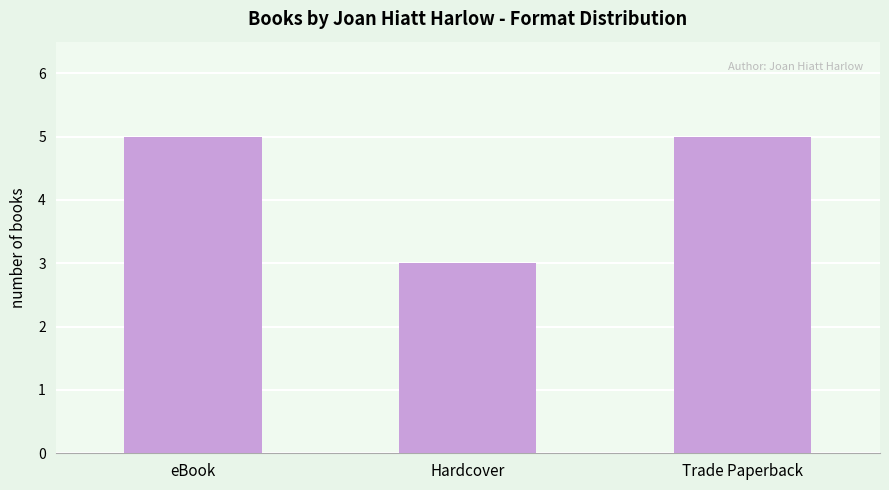

Which has a higher value, Trade Paperback or Hardcover?

Trade Paperback